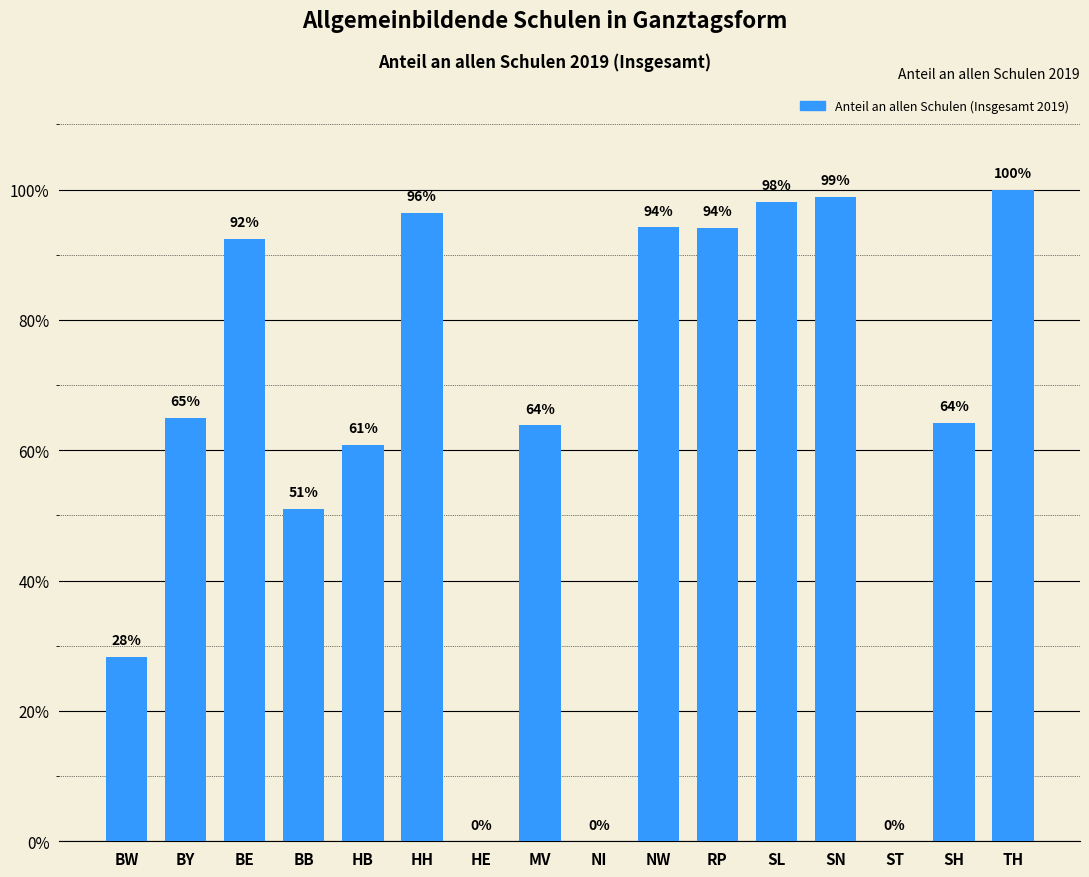

Are the bars horizontal?

No